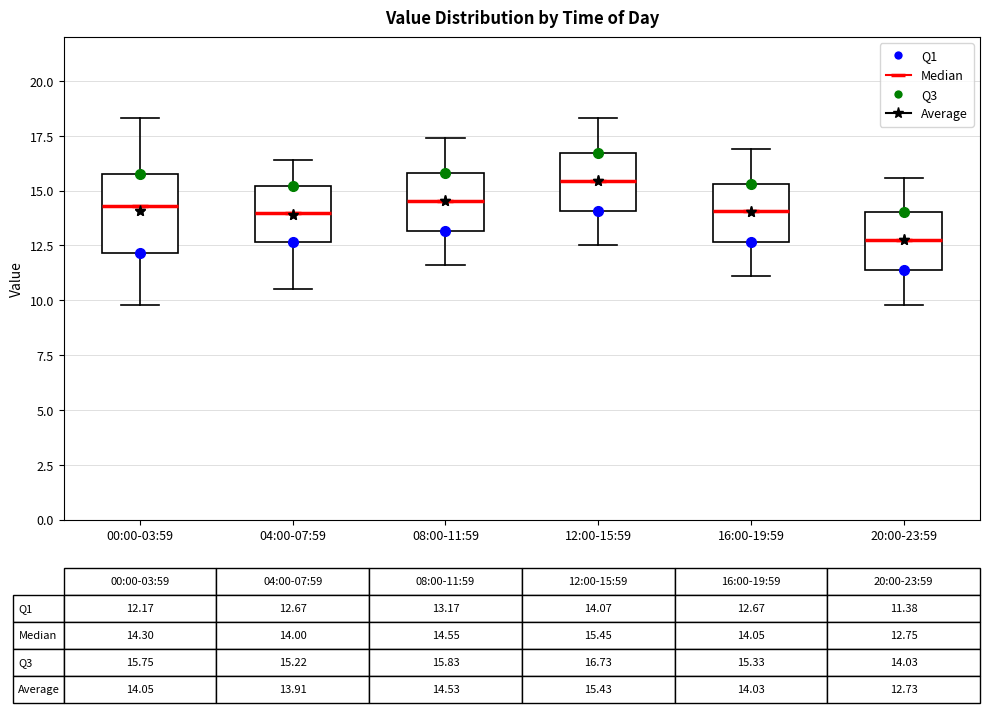

Which box's median line is the lowest?

20:00-23:59